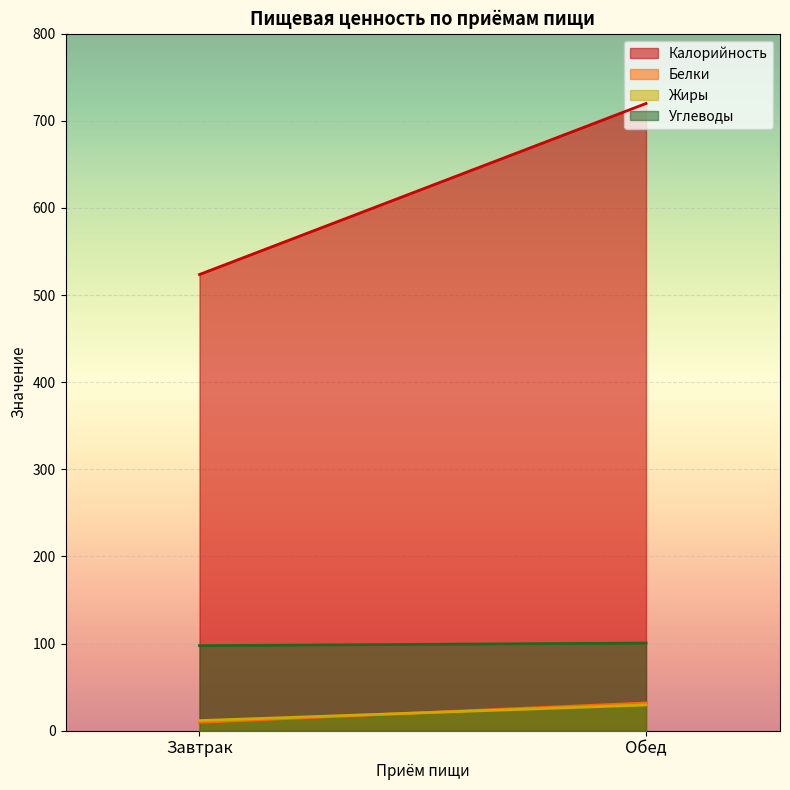

What is the value of the Жиры point at the 1st from the left?

11.6